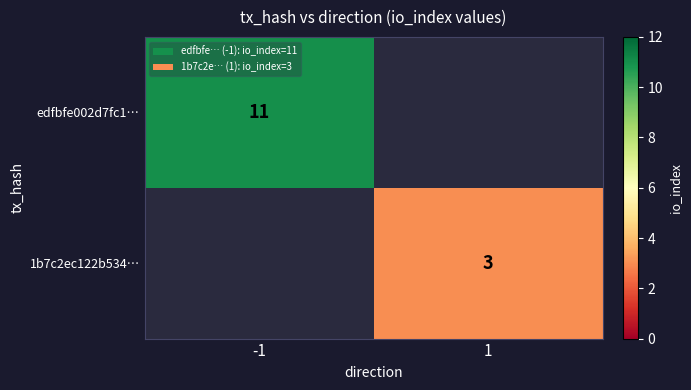

True or false: edfbfe002d7fc1… has a value of 11 at -1.

True